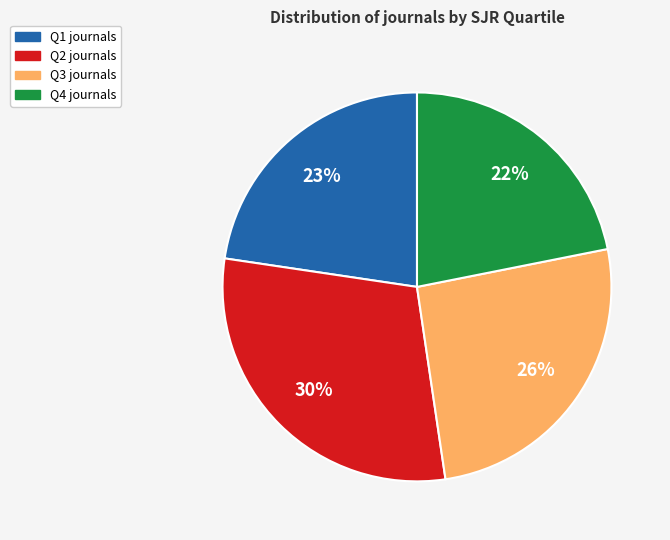

To the nearest percent, what is the difference between the largest and smallest slice percentages?

8%